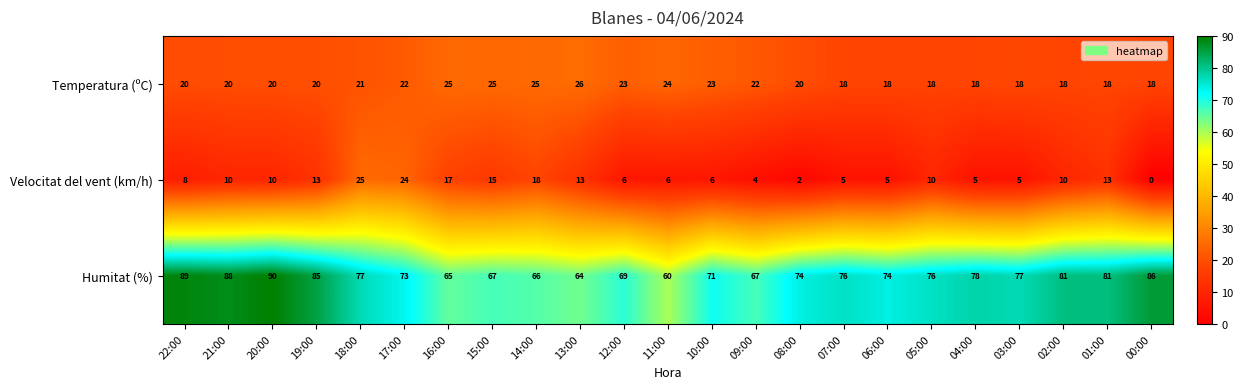

Rank the series at 20:00 from lowest to highest value.

Velocitat del vent (km/h), Temperatura (ºC), Humitat (%)